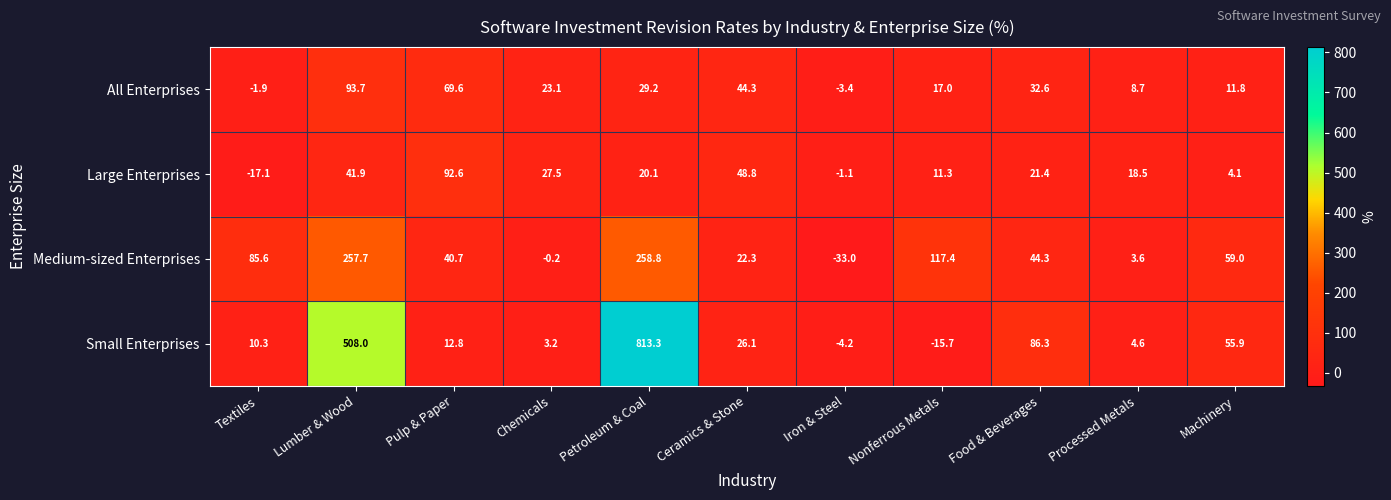

Which series has the largest total across all categories?

Small Enterprises